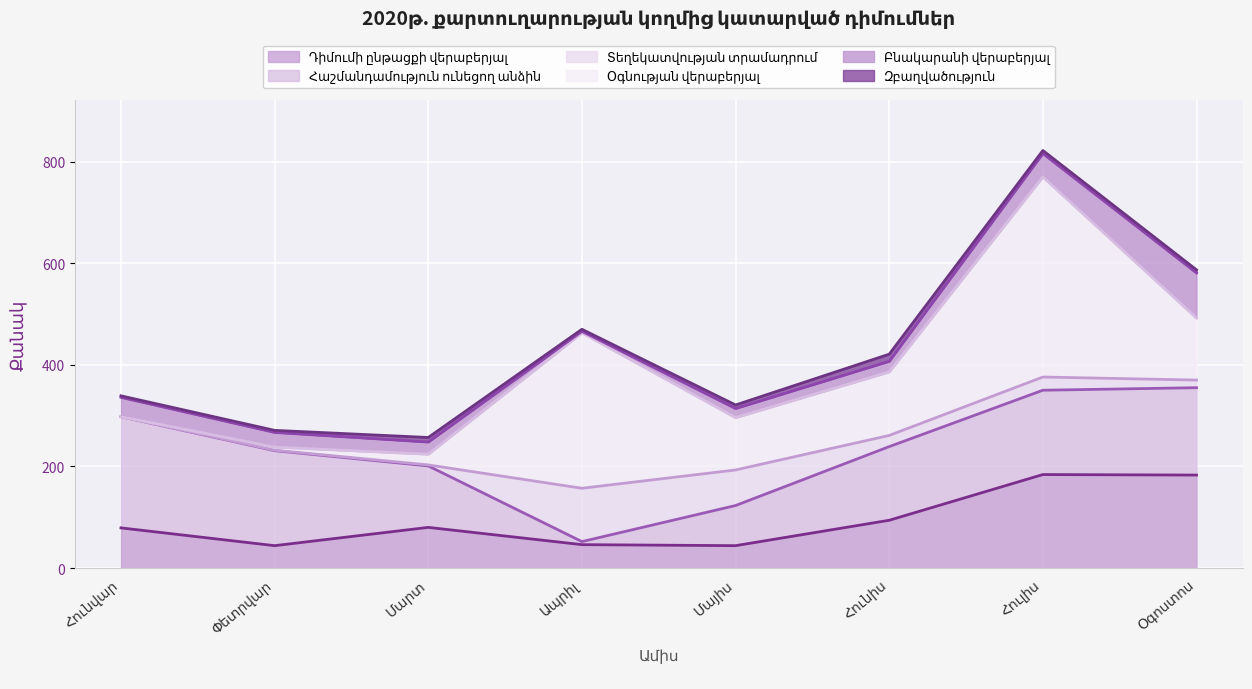

What is the label of the 8th point from the left?

Օգոստոս